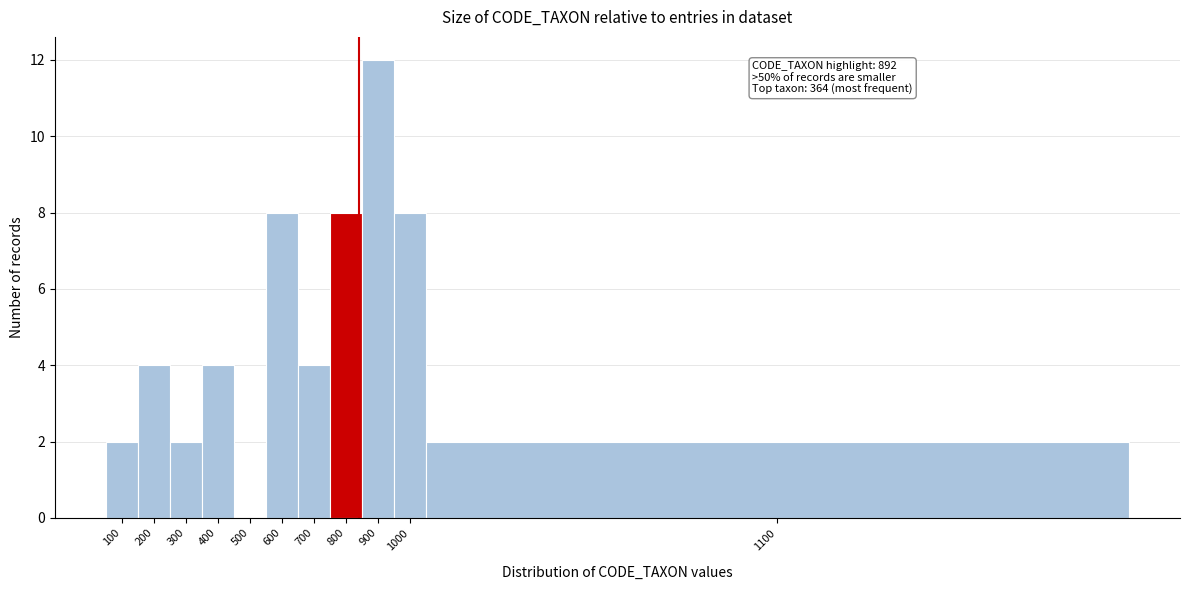

Reading left to right, list all the values displayed in this chart.

100=2	200=4	300=2	400=4	500=0	600=8	700=4	800=8	900=12	1000=8	1100=2